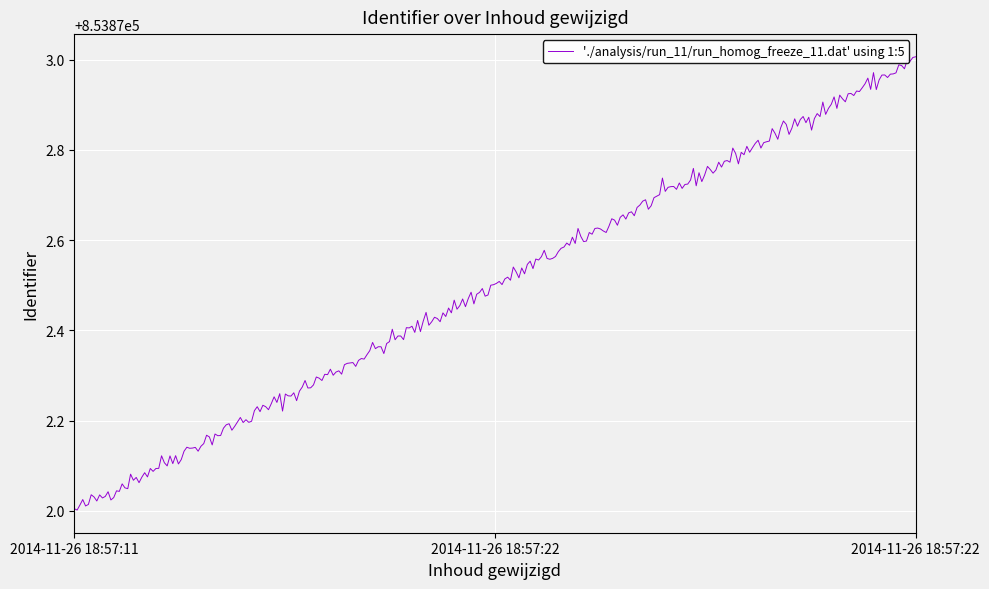

What is the difference between the maximum and minimum values?

1.0